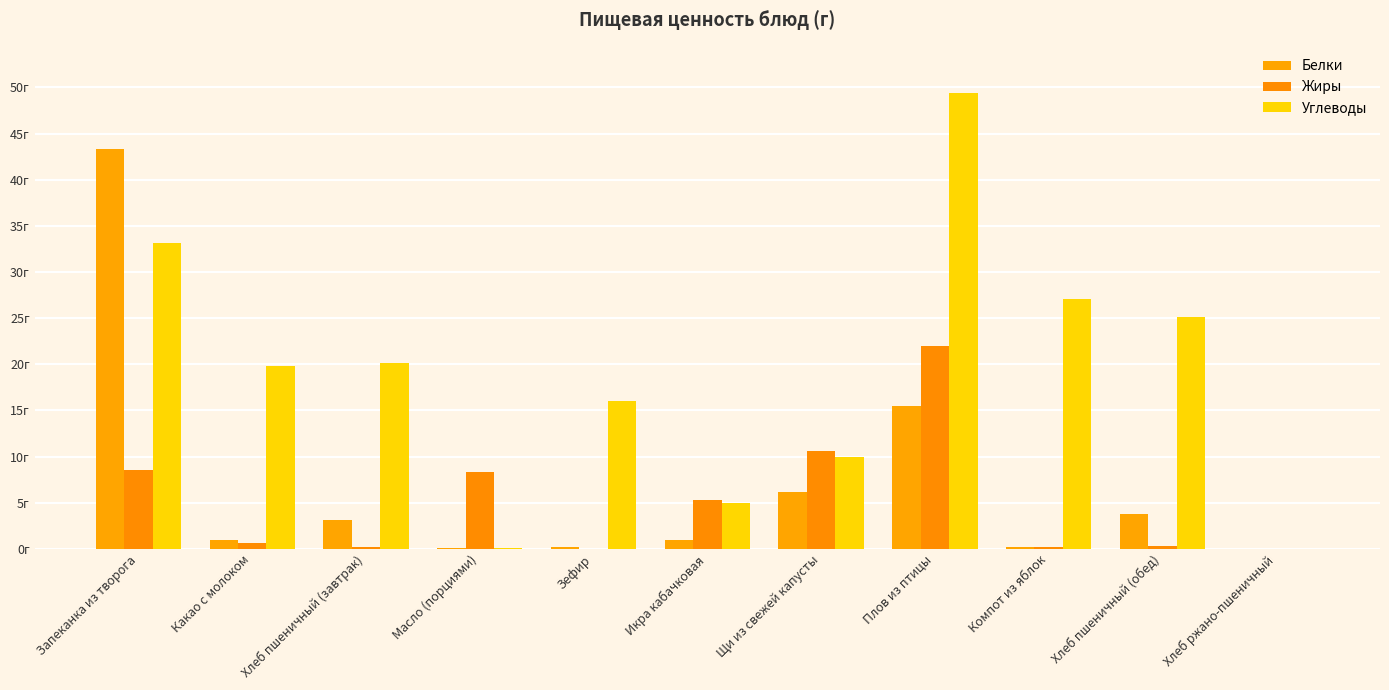

At which label does Углеводы reach its minimum?

Хлеб ржано-пшеничный